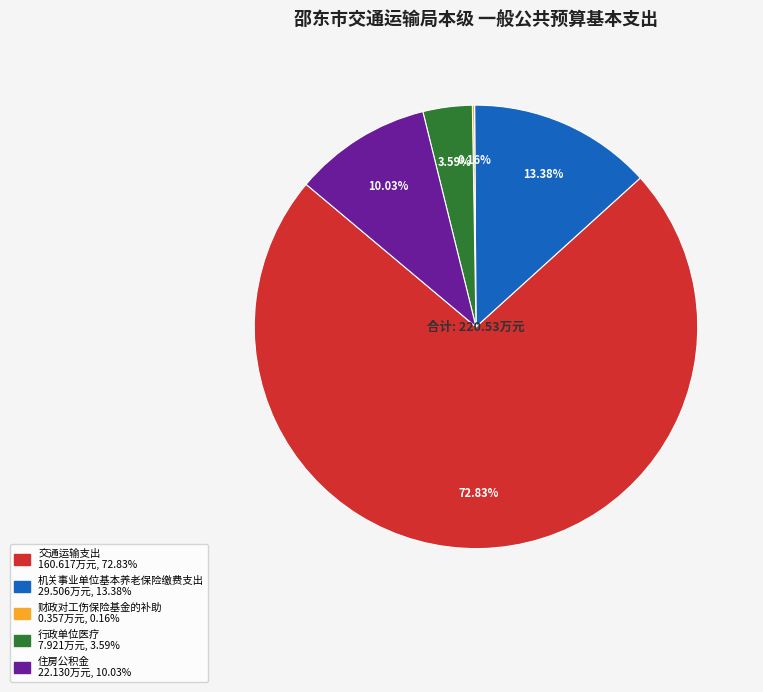

Is it true that 交通运输支出 is 73% of the pie?

True